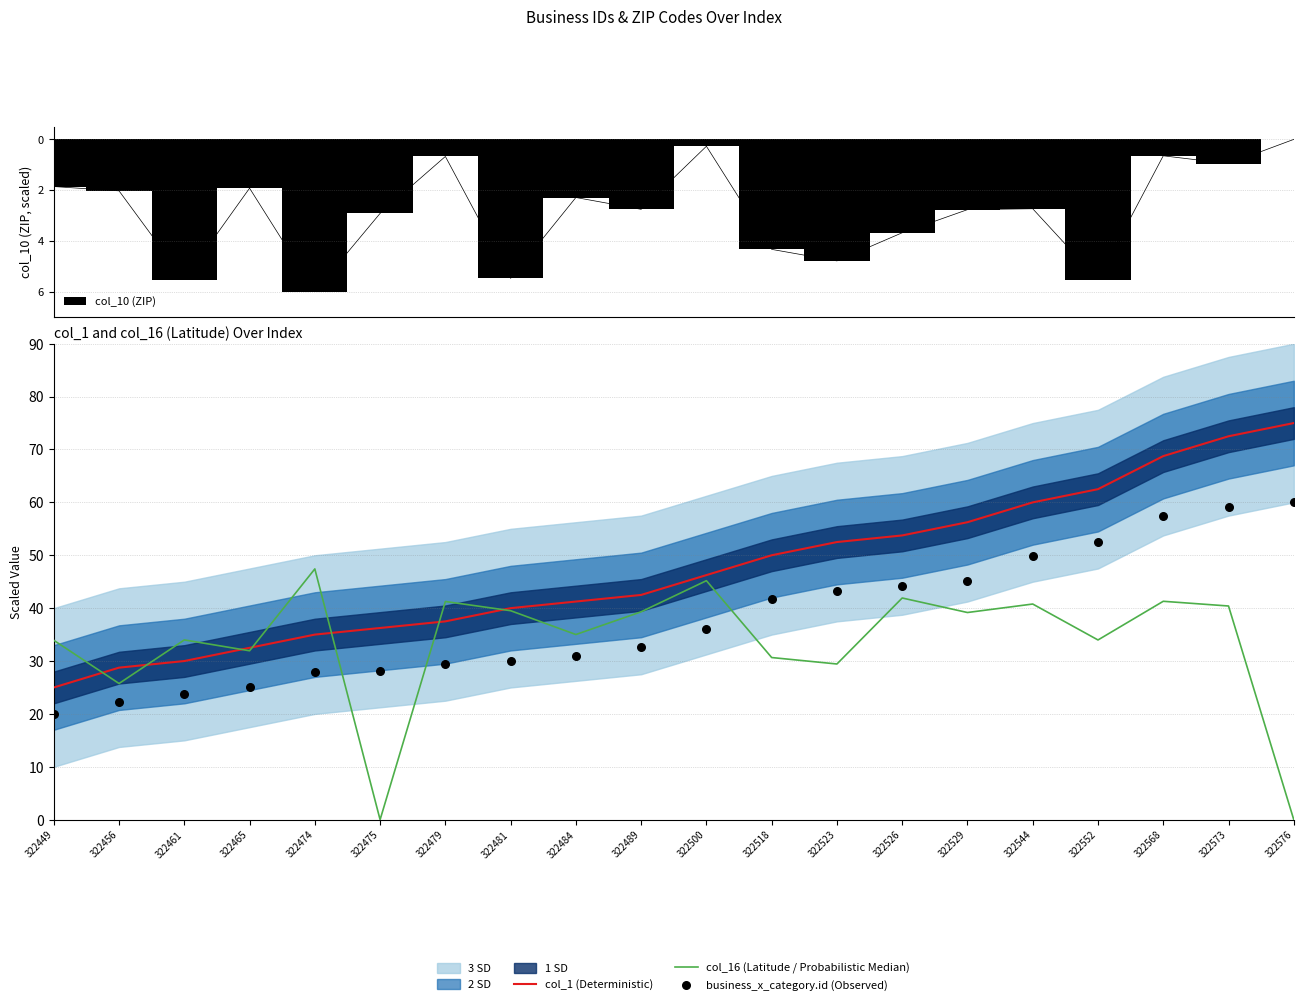

Which series reaches the maximum Y coordinate?

col_1 (Deterministic)